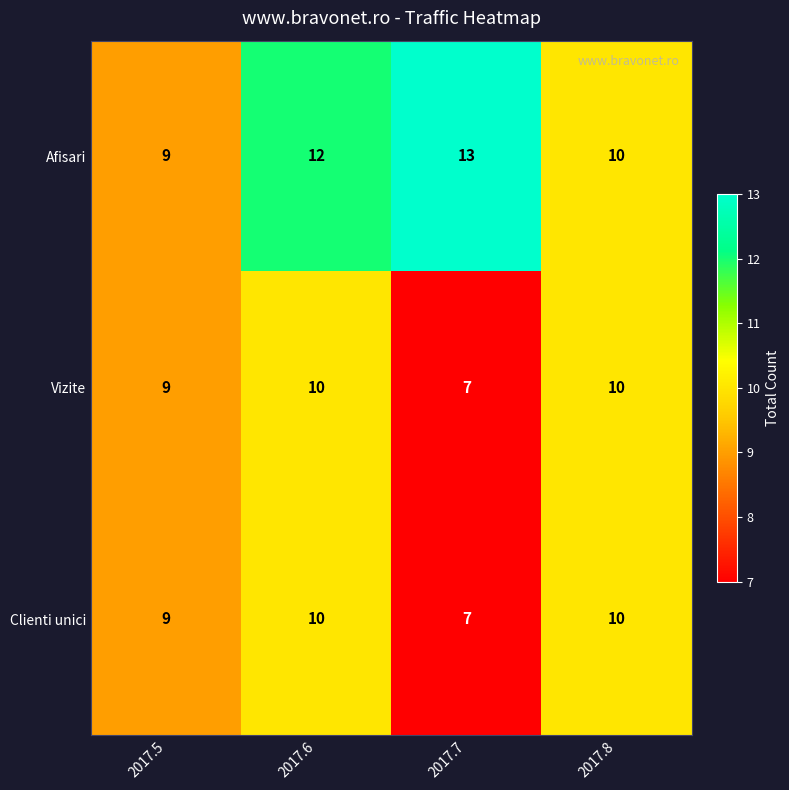

True or false: Afisari has a value of 14 at 2017.5.

False